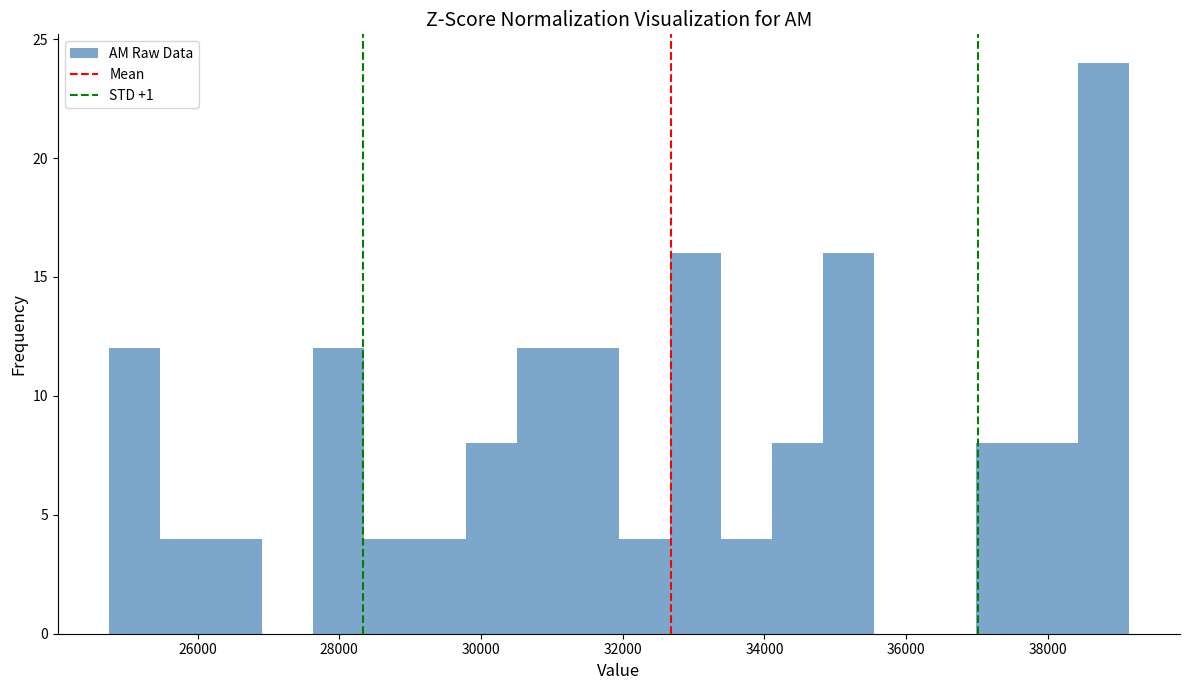

Read against the x-axis, roughly where is the centre of the tallest bar?

38800